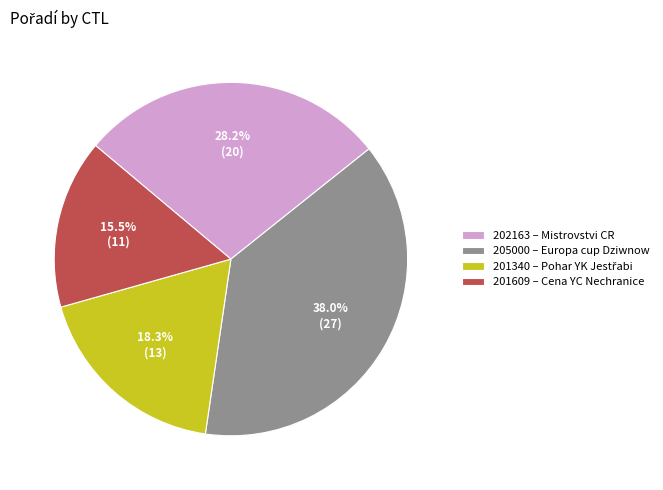

How many segments does this pie chart have?

4